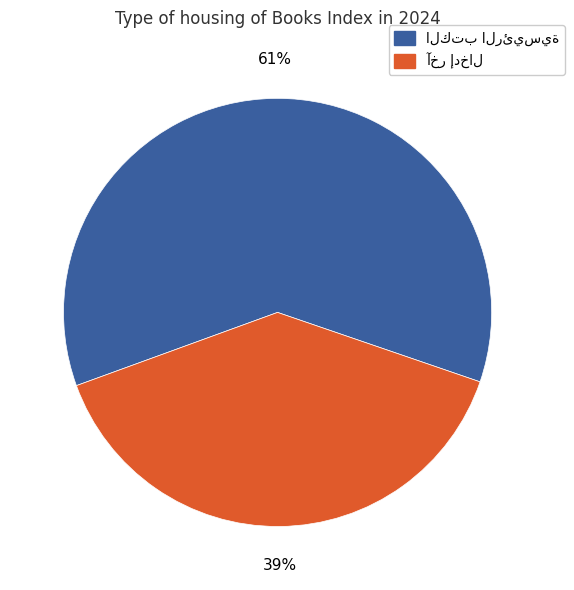

Is there any slice that represents more than half of the pie?

Yes